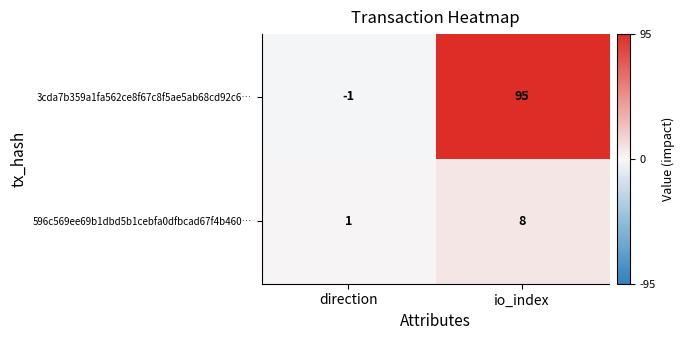

How many series are shown in this chart?

2